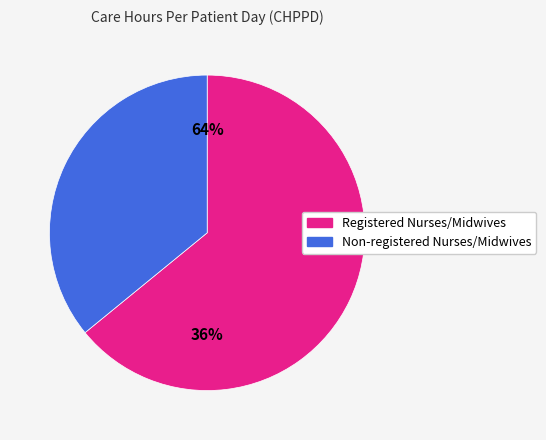

What portion of the pie excludes Registered Nurses/Midwives?

35.9%